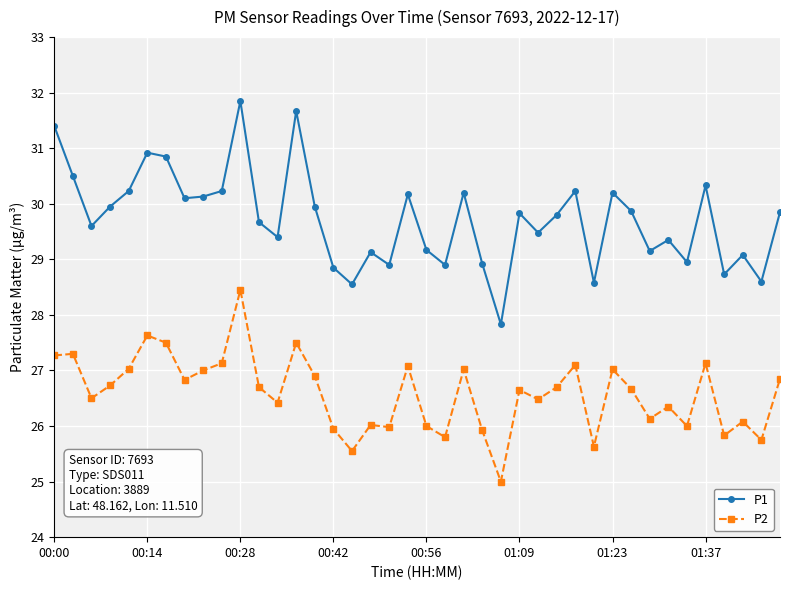

List the series in order of their overall mean, lowest first.

P2, P1